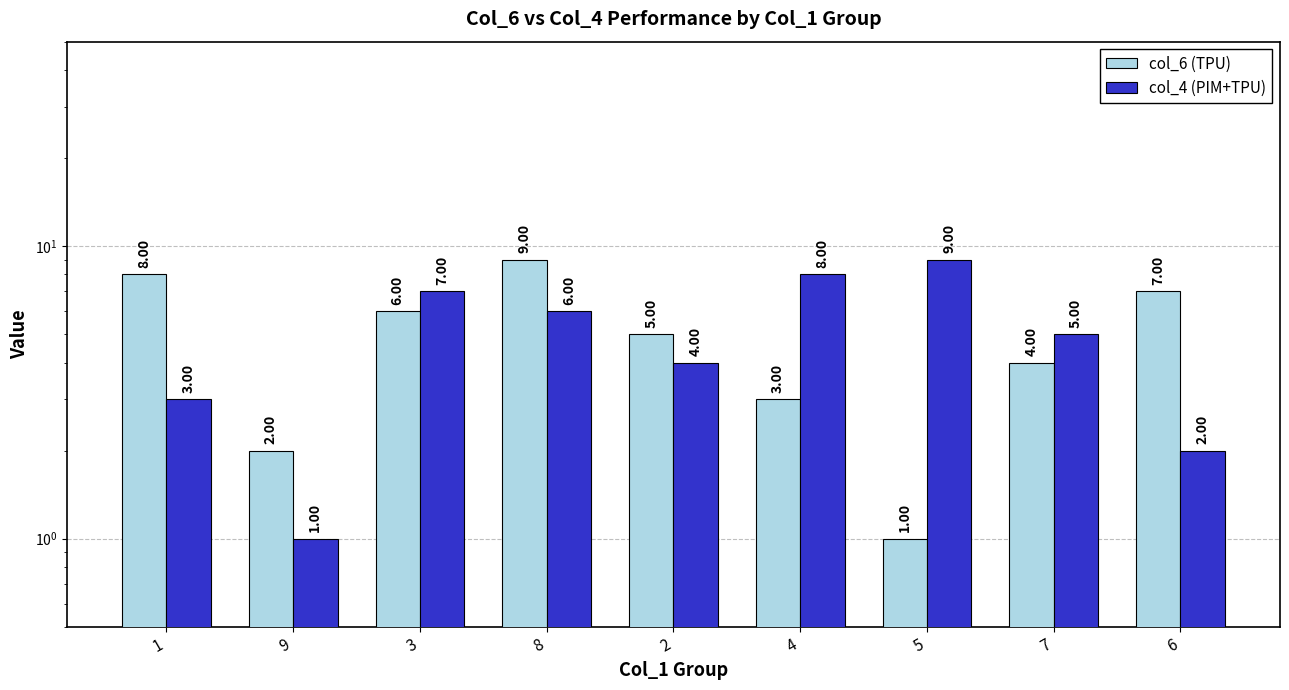

What is the value of the col_4 (PIM+TPU) bar at the 7th from the left?

9